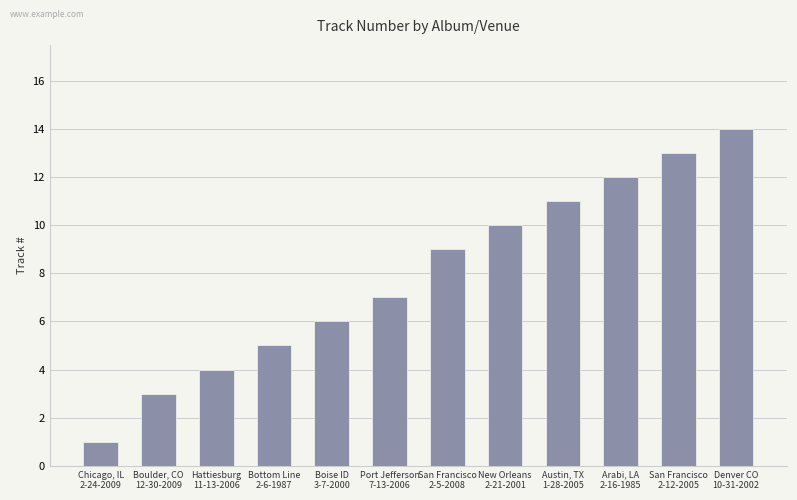

What is the sum of all values?

95